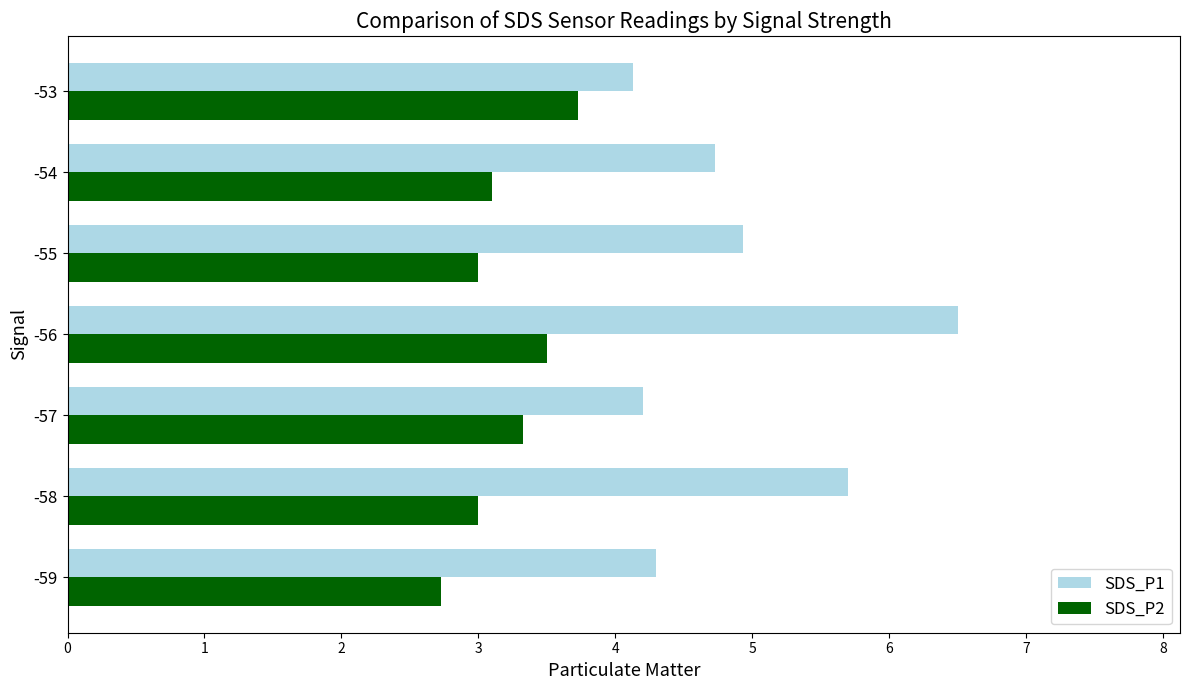

Which category has the lowest value across all series?

-59